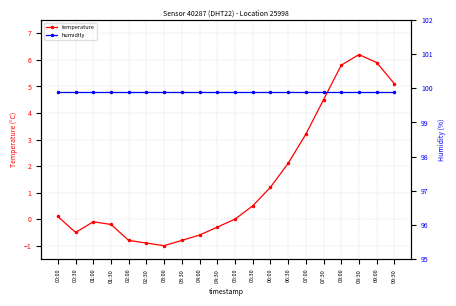

At which category is the sum across all series the highest?

08:30